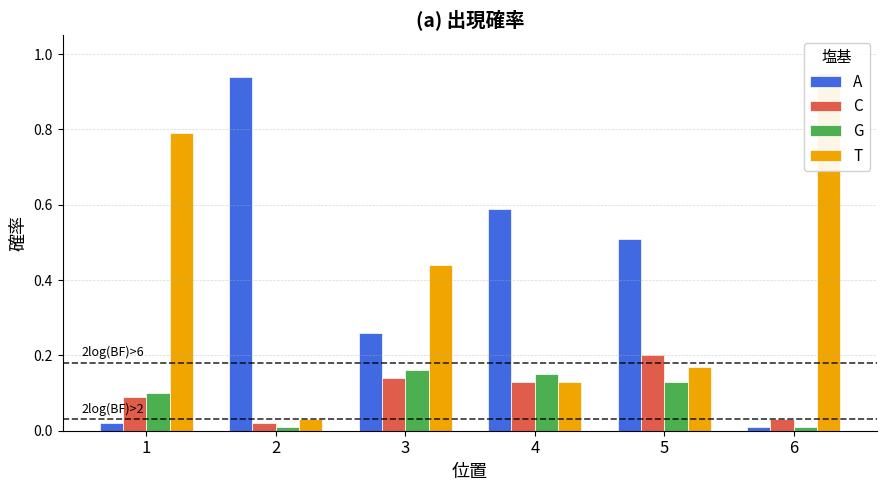

Reading right to left, what are all the values shown in this chart?

A: 6=0.0	5=0.5	4=0.6	3=0.3	2=0.9	1=0.0
C: 6=0.0	5=0.2	4=0.1	3=0.1	2=0.0	1=0.1
G: 6=0.0	5=0.1	4=0.1	3=0.2	2=0.0	1=0.1
T: 6=0.9	5=0.2	4=0.1	3=0.4	2=0.0	1=0.8